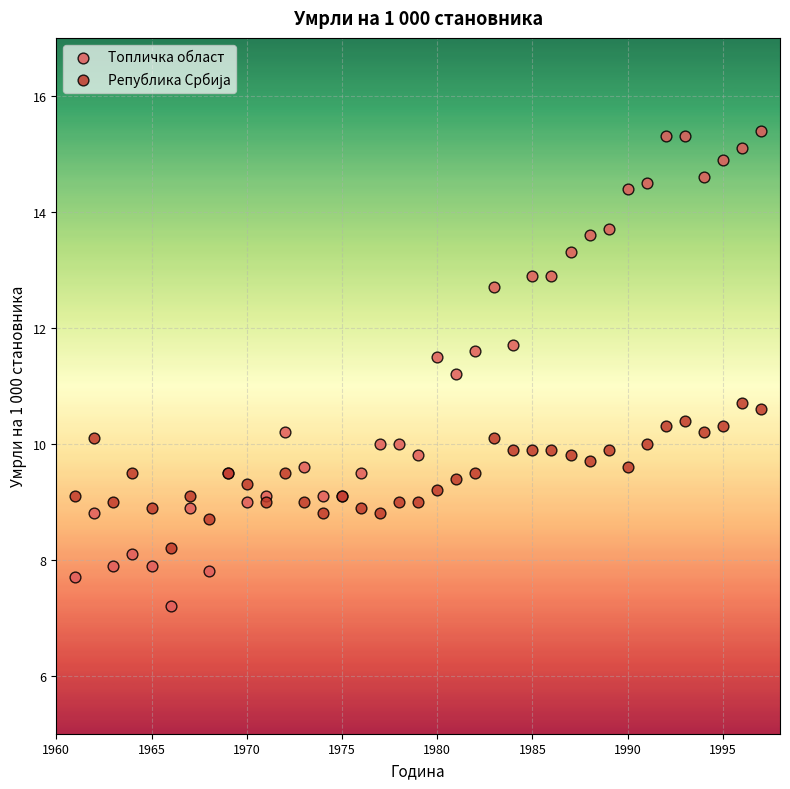

Which series has the widest spread of Y values?

Топличка област